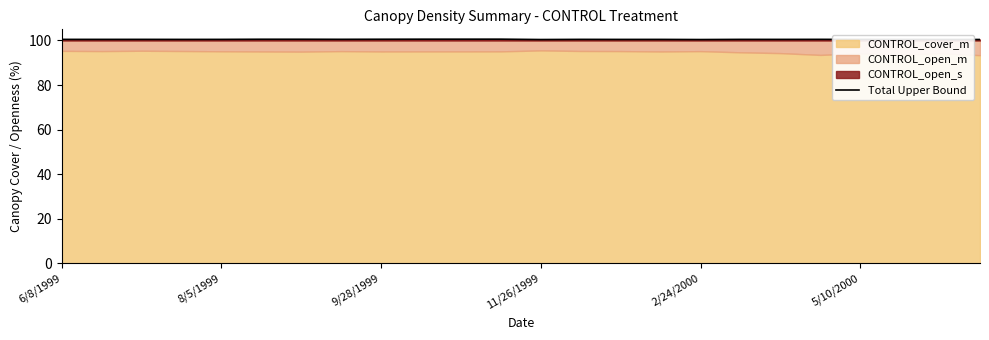

Is it true that Total Upper Bound equals 59.9 at 9/28/1999?

False